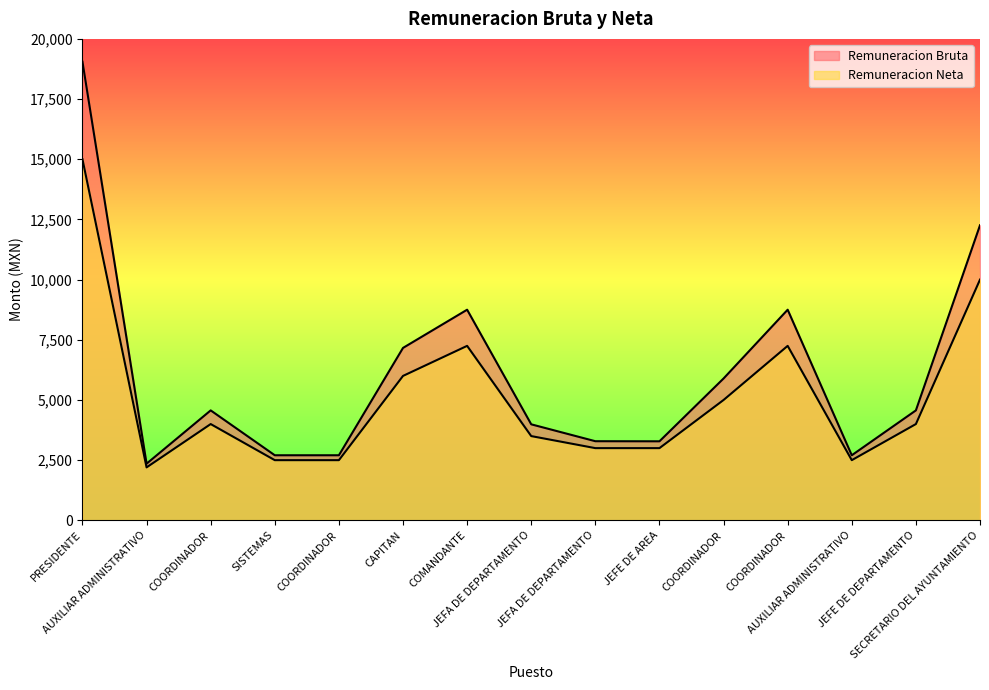

What is the difference between the maximum and minimum values in the Remuneracion Bruta series?

16696.2